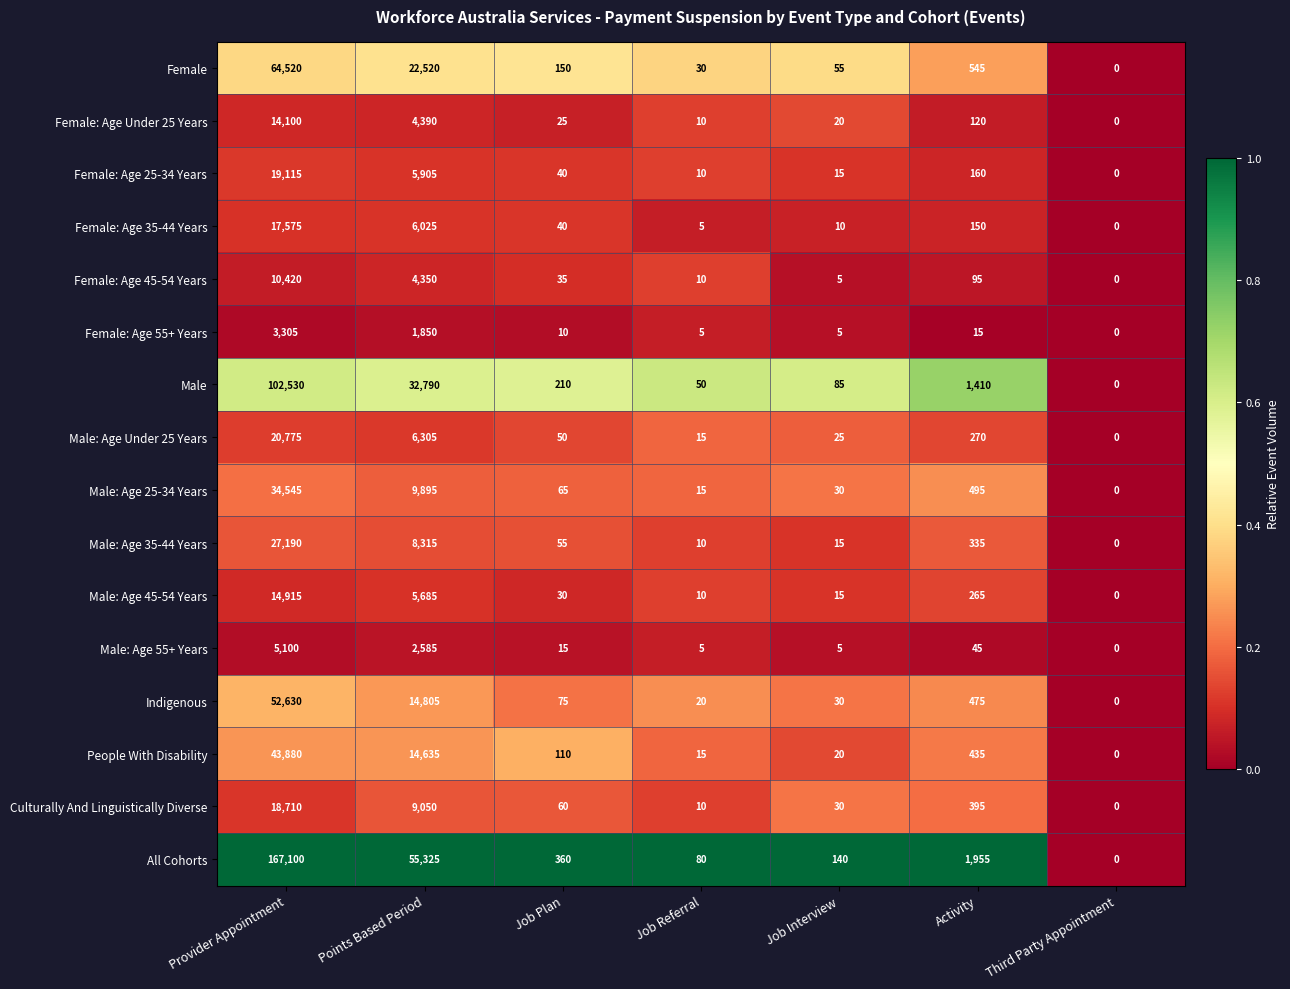

Is the value of Culturally And Linguistically Diverse at Third Party Appointment greater than the value of Male: Age 35-44 Years at Job Referral?

No